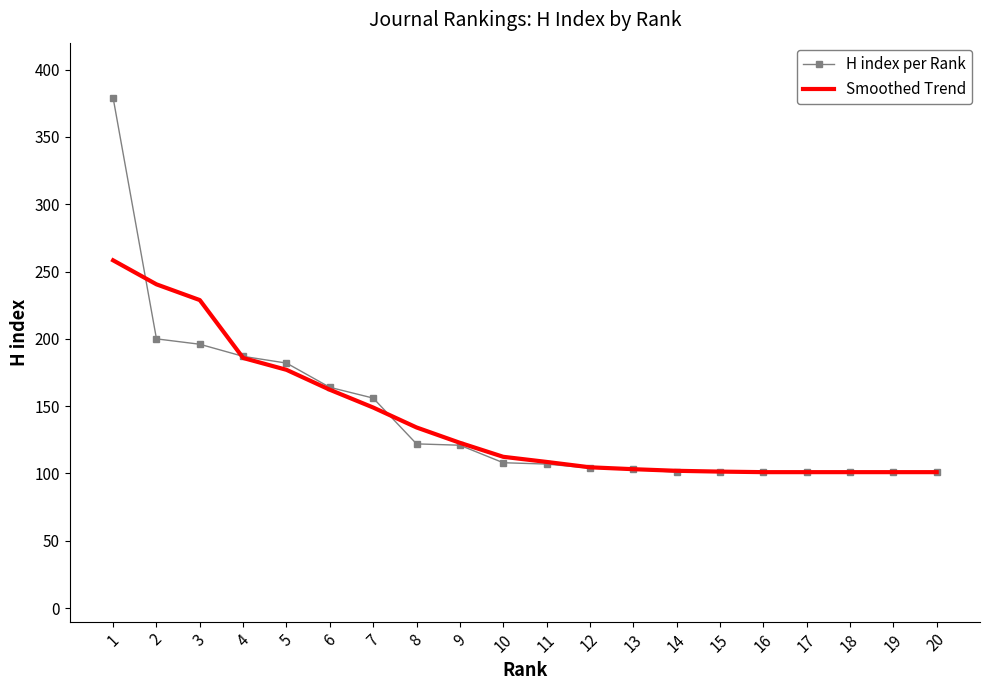

What is the minimum value shown in the chart?

101.0